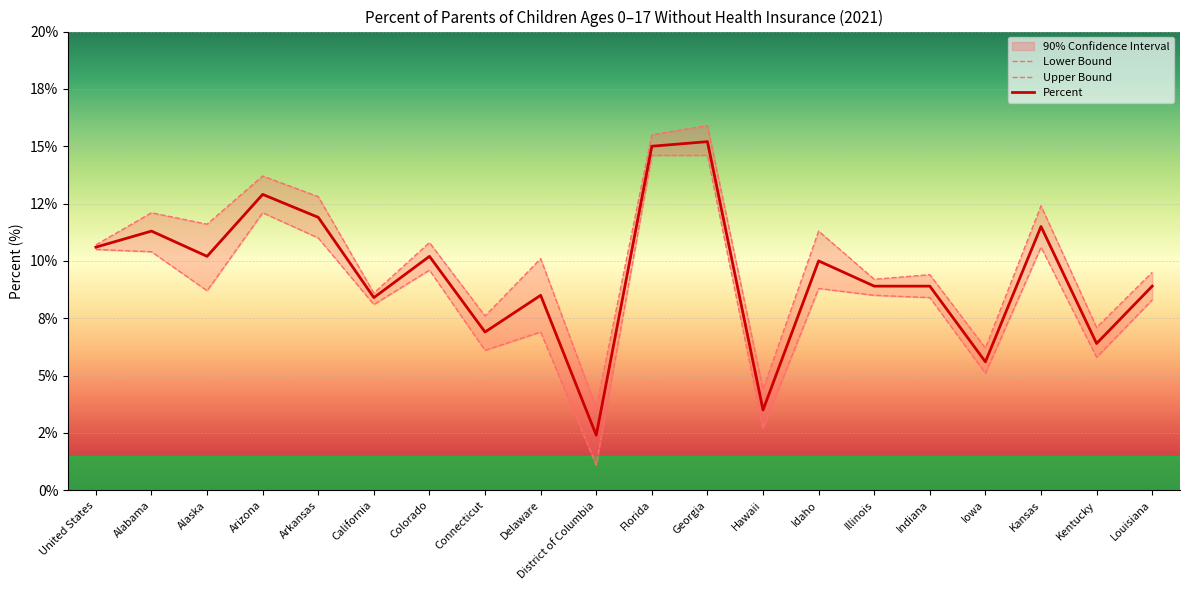

What is the difference between the Lower Bound values at Georgia and California?

6.5